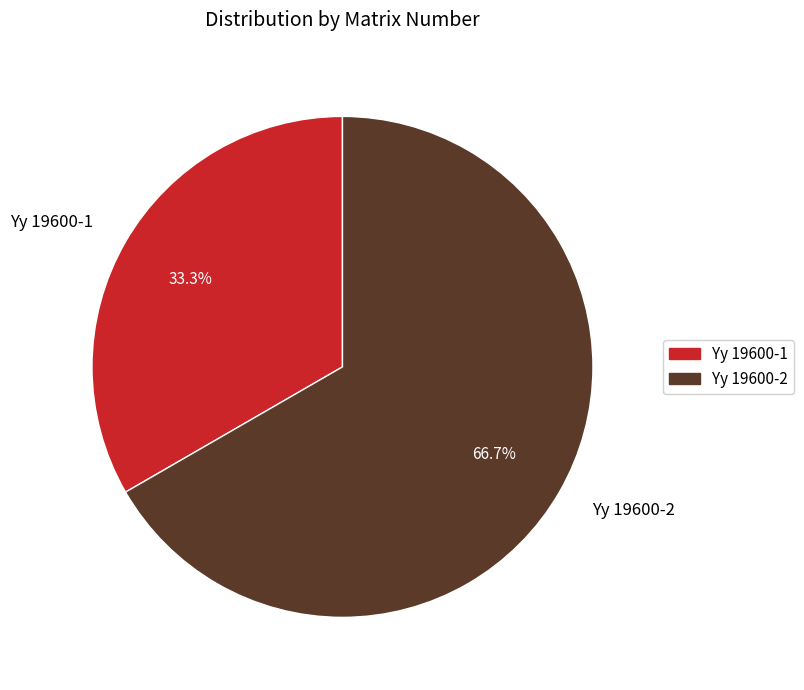

What is the ratio of the value at Yy 19600-2 to the value at Yy 19600-1?

2.0